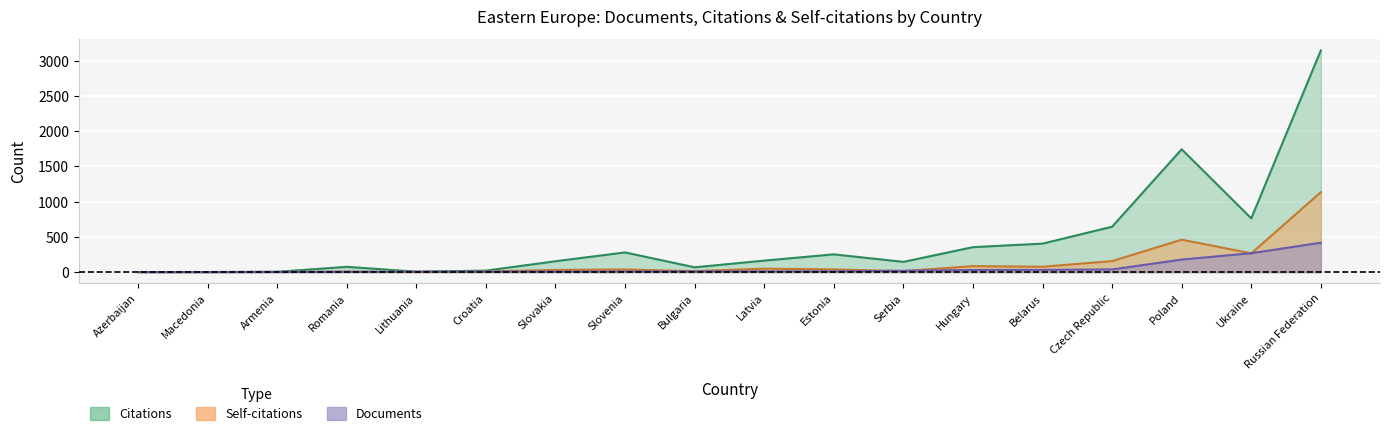

Rank the series by their maximum value, from lowest to highest.

Documents, Self-citations, Citations